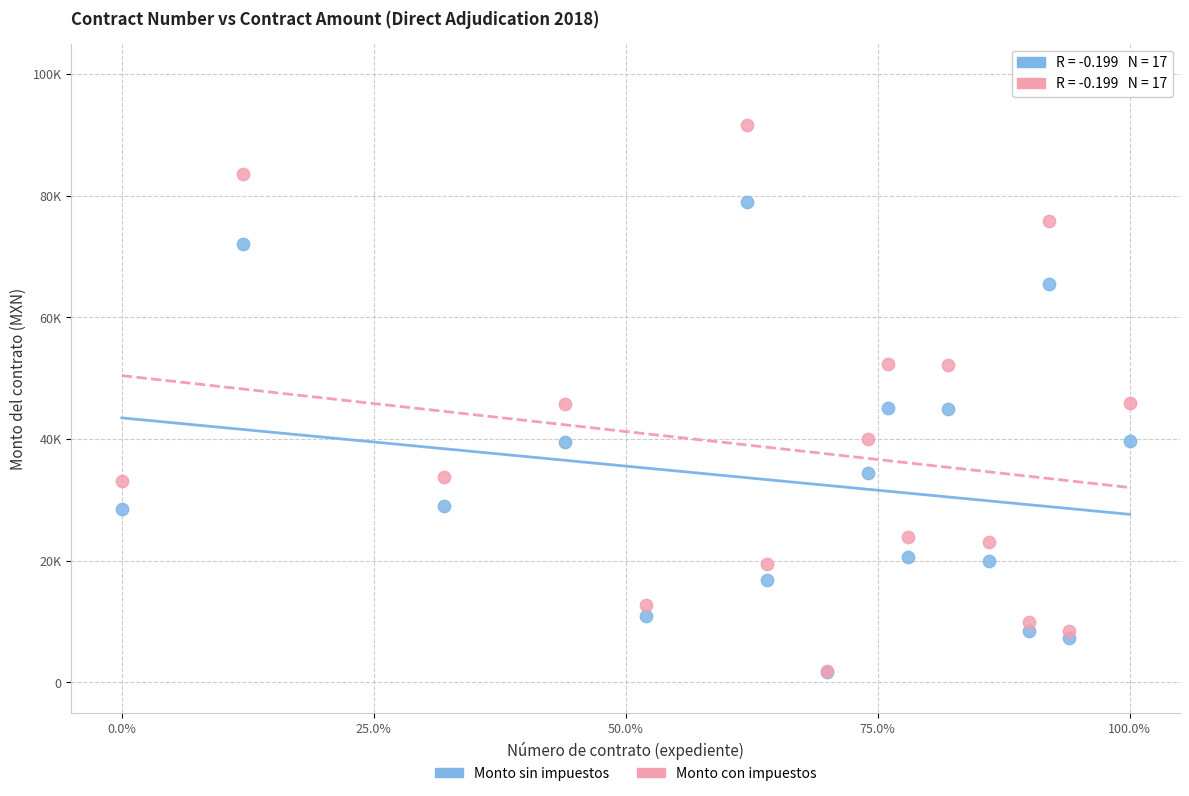

Which series has the largest Y range (max minus min)?

Monto con impuestos